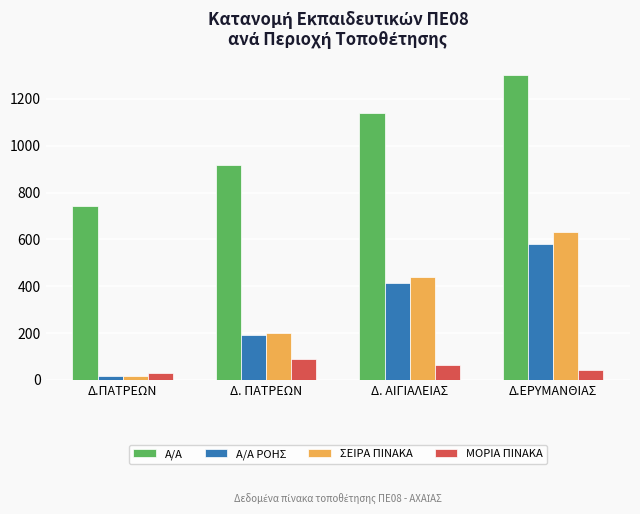

Which series has the largest total across all categories?

Α/Α